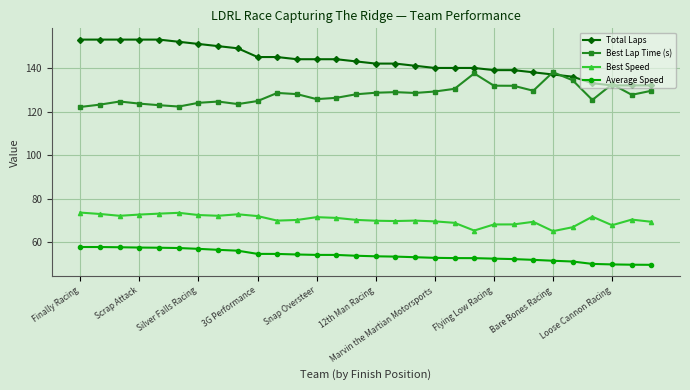

What is the minimum value for Total Laps?

132.0